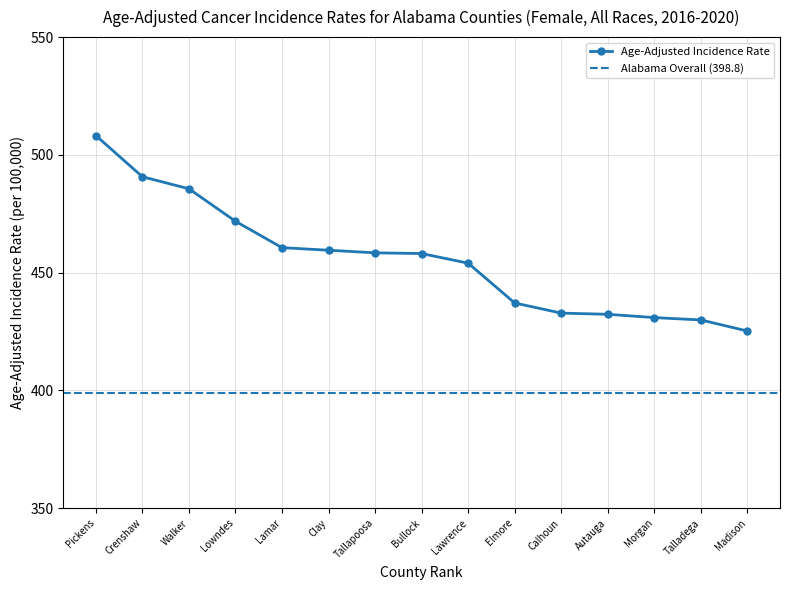

What is the ratio of the value at Morgan to the value at Madison?

1.0